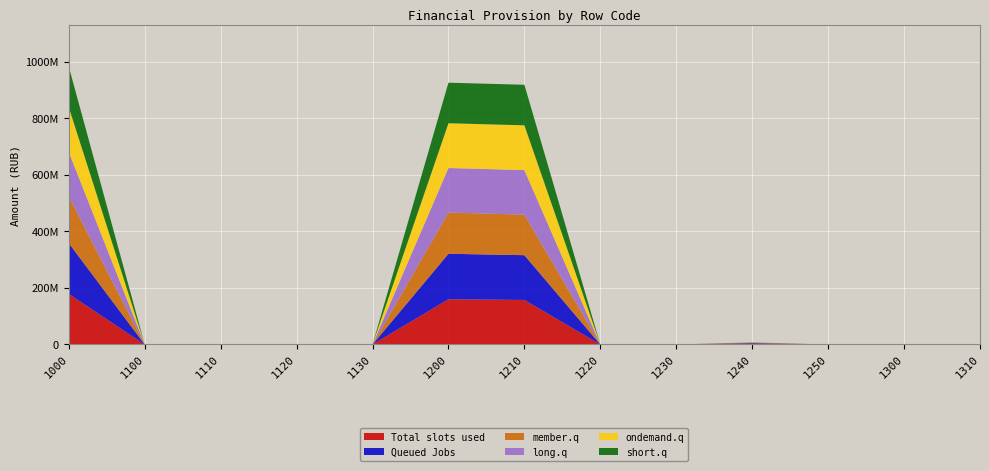

Reading left to right, transcribe all the data shown in this chart.

Total slots used: 1000=178748099.2	1100=0.0	1110=0.0	1120=0.0	1130=0.0	1200=159961800.0	1210=157501700.0	1220=0.0	1230=0.0	1240=2460100.0	1250=0.0	1300=0.0	1310=0.0
Queued Jobs: 1000=179759691.1	1100=0.0	1110=0.0	1120=0.0	1130=0.0	1200=160888500.0	1210=158428400.0	1220=0.0	1230=0.0	1240=2460100.0	1250=0.0	1300=0.0	1310=0.0
member.q: 1000=164799603.0	1100=0.0	1110=0.0	1120=0.0	1130=0.0	1200=145892900.0	1210=143432800.0	1220=0.0	1230=0.0	1240=2460100.0	1250=0.0	1300=0.0	1310=0.0
long.q: 1000=157501700.0	1100=0.0	1110=0.0	1120=0.0	1130=0.0	1200=157501700.0	1210=157501700.0	1220=0.0	1230=0.0	1240=0.0	1250=0.0	1300=0.0	1310=0.0
ondemand.q: 1000=158428400.0	1100=0.0	1110=0.0	1120=0.0	1130=0.0	1200=158428400.0	1210=158428400.0	1220=0.0	1230=0.0	1240=0.0	1250=0.0	1300=0.0	1310=0.0
short.q: 1000=143432800.0	1100=0.0	1110=0.0	1120=0.0	1130=0.0	1200=143432800.0	1210=143432800.0	1220=0.0	1230=0.0	1240=0.0	1250=0.0	1300=0.0	1310=0.0